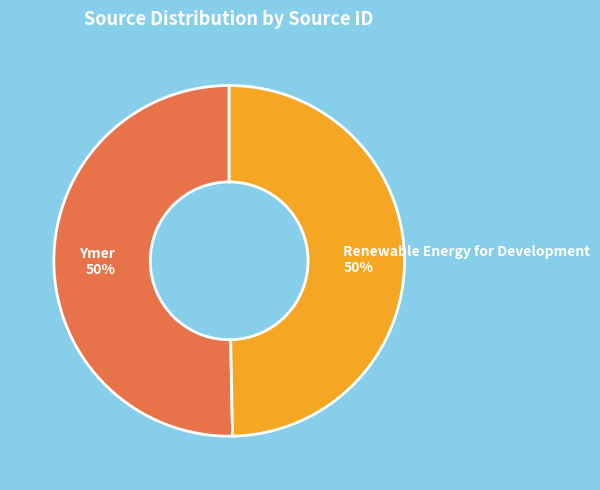

Combined, do Renewable Energy for Development and Ymer account for over 50%?

Yes